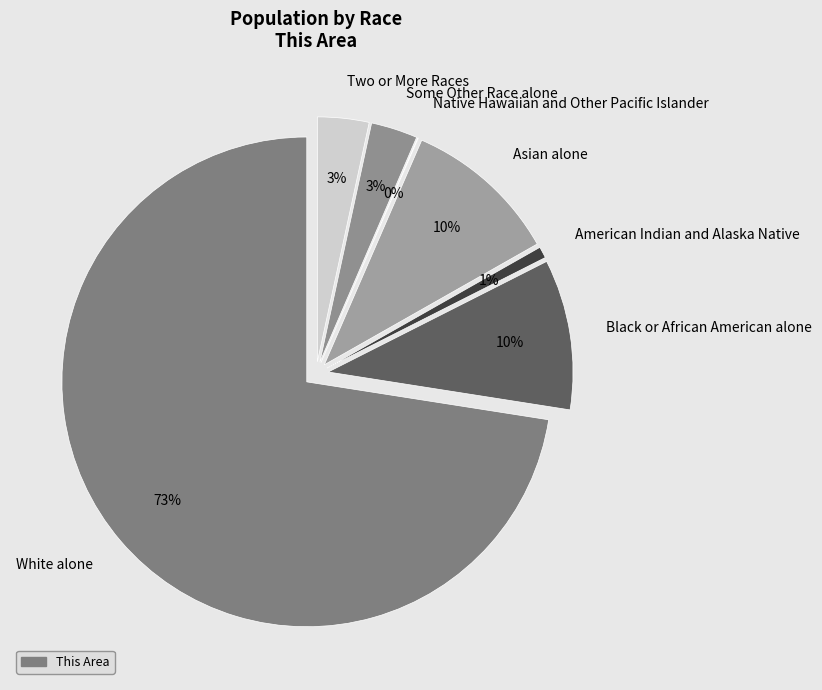

How much of the chart is everything except White alone?

27.5%